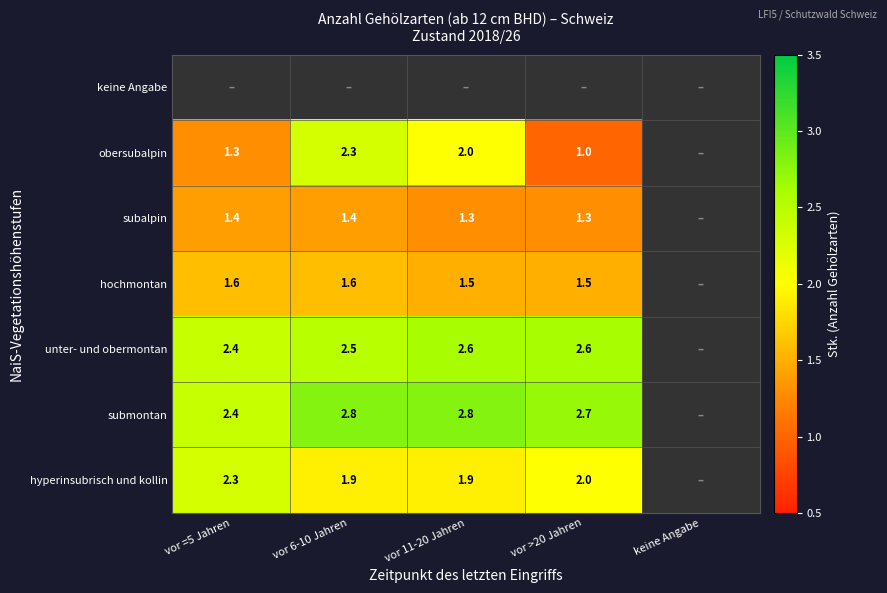

Is it true that obersubalpin equals 1.4 at vor 6-10 Jahren?

False